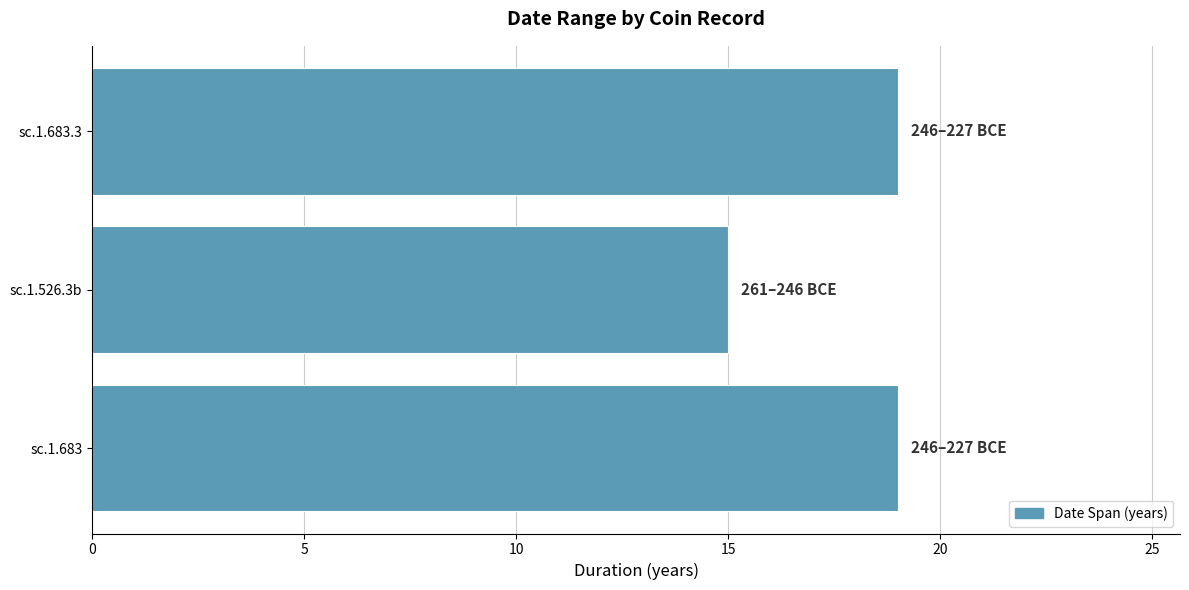

What is the difference between the second highest and minimum values?

4